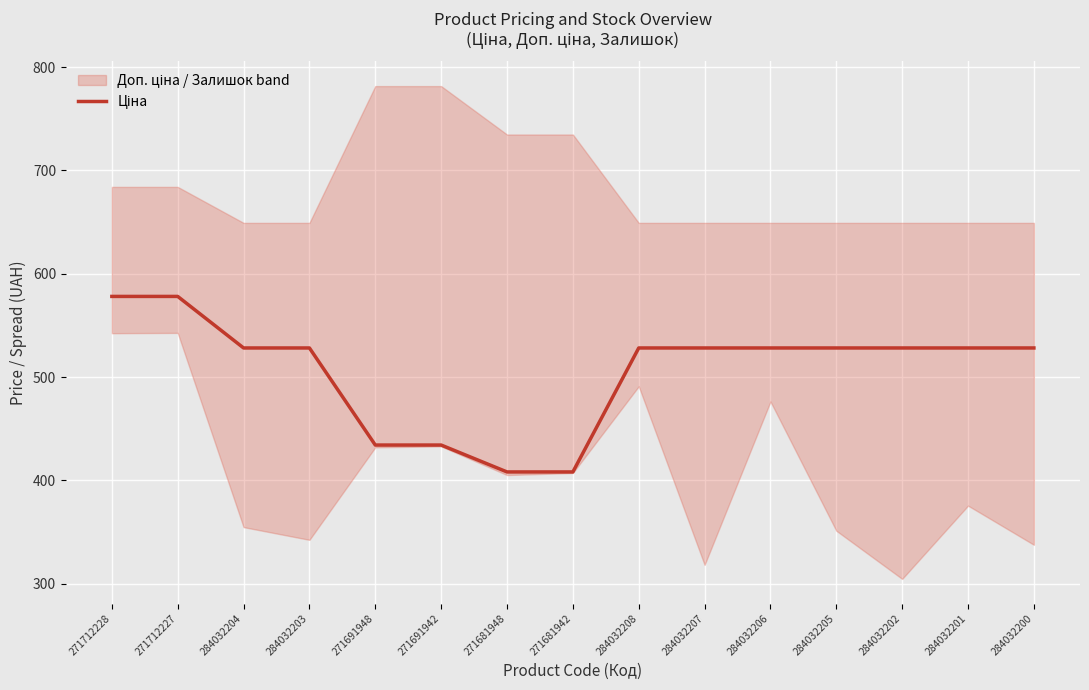

List the labels in order of value, largest first.

271712228, 271712227, 284032204, 284032203, 284032208, 284032207, 284032206, 284032205, 284032202, 284032201, 284032200, 271691948, 271691942, 271681948, 271681942